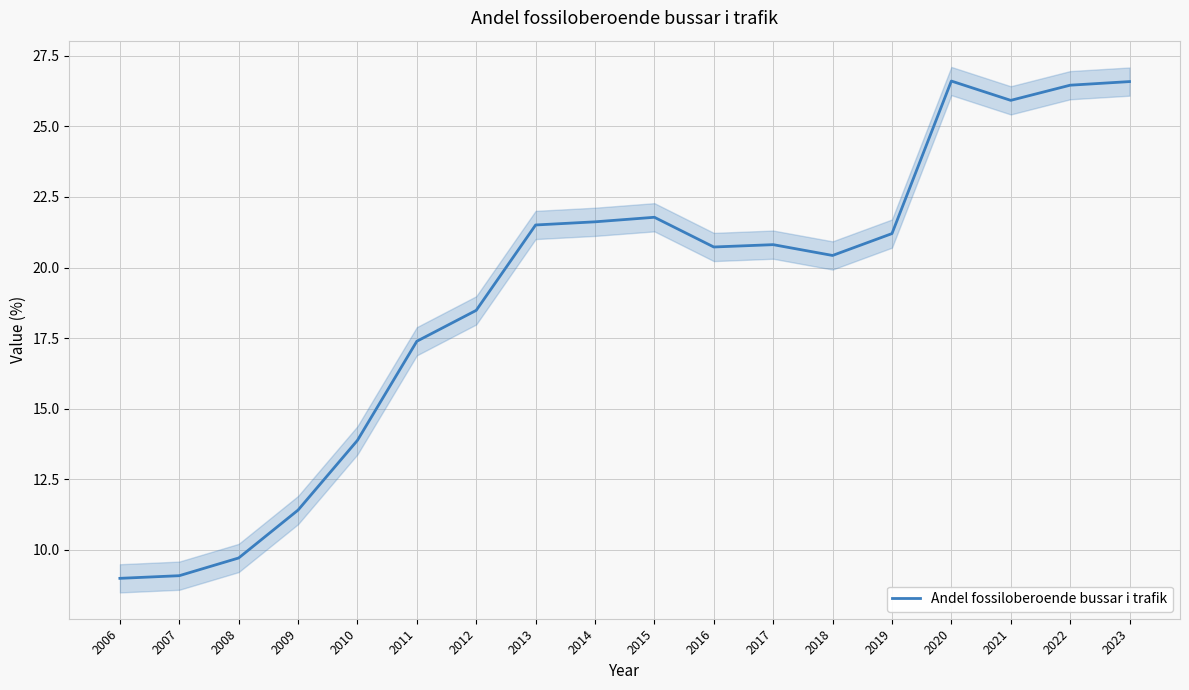

Does the chart display data point markers on the line(s)?

No